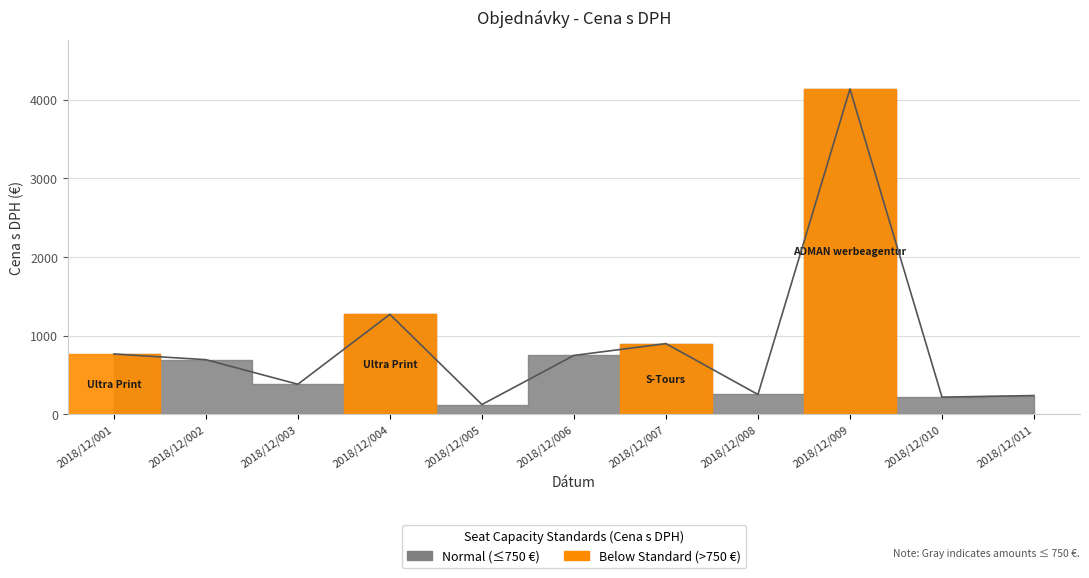

The chart shows a value of 220.0 at 2018/12/010. True or false?

True